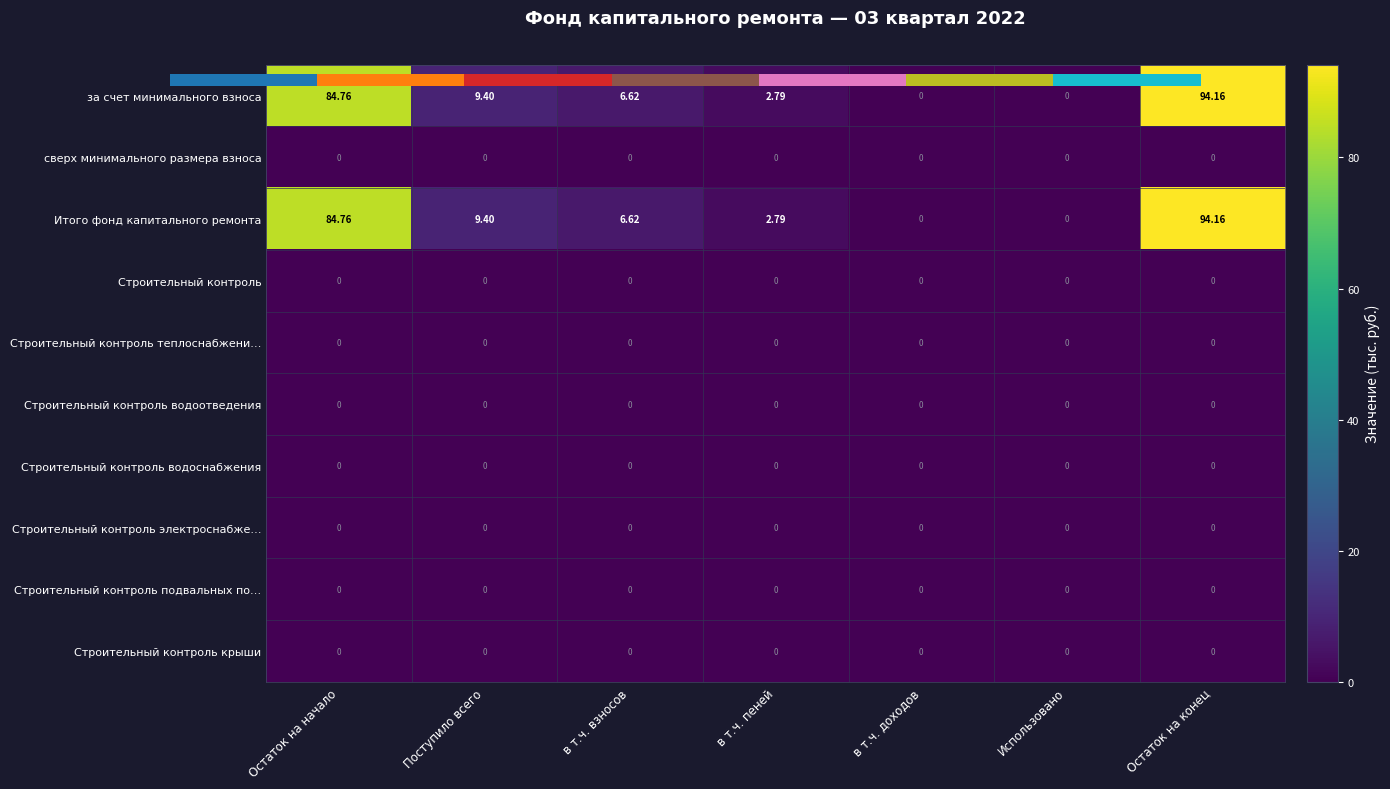

Rank the series at в т.ч. доходов from highest to lowest value.

за счет минимального взноса, сверх минимального размера взноса, Итого фонд капитального ремонта, Строительный контроль, Строительный контроль теплоснабжени…, Строительный контроль водоотведения, Строительный контроль водоснабжения, Строительный контроль электроснабже…, Строительный контроль подвальных по…, Строительный контроль крыши